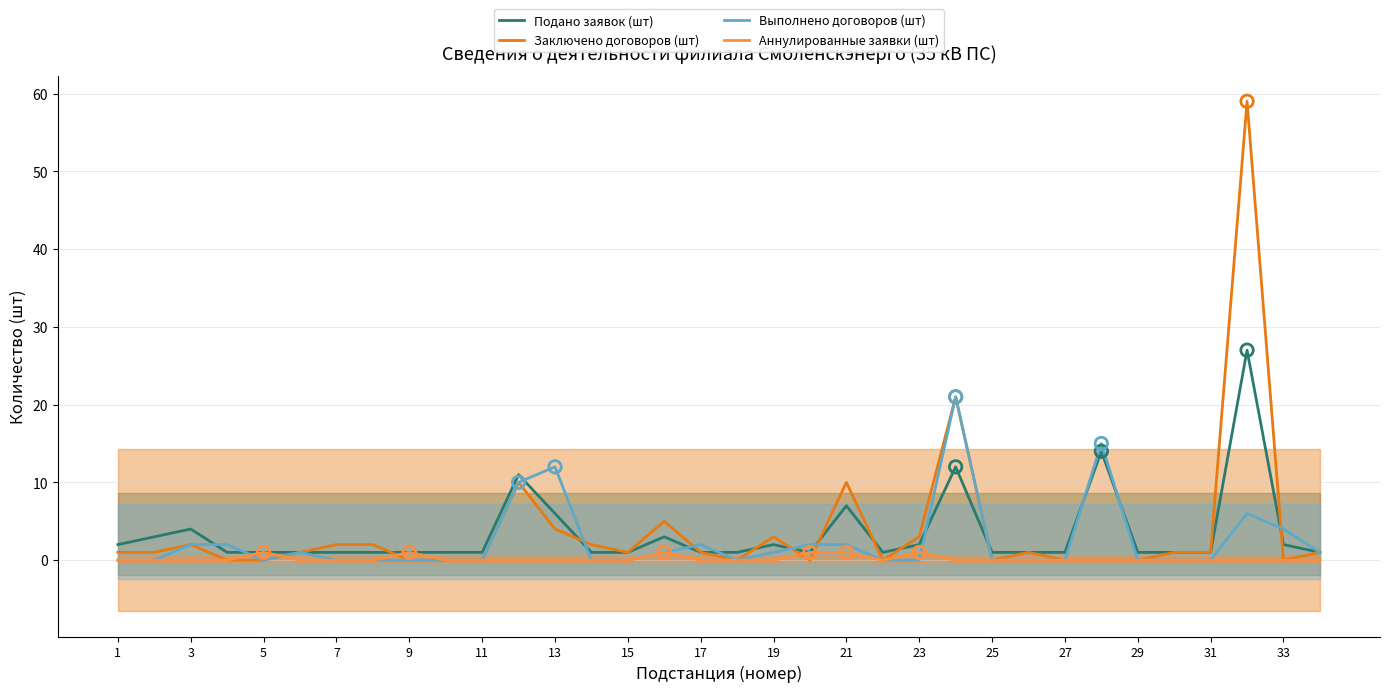

Is the value of Подано заявок (шт) at 27 greater than the value of Аннулированные заявки (шт) at 29?

Yes